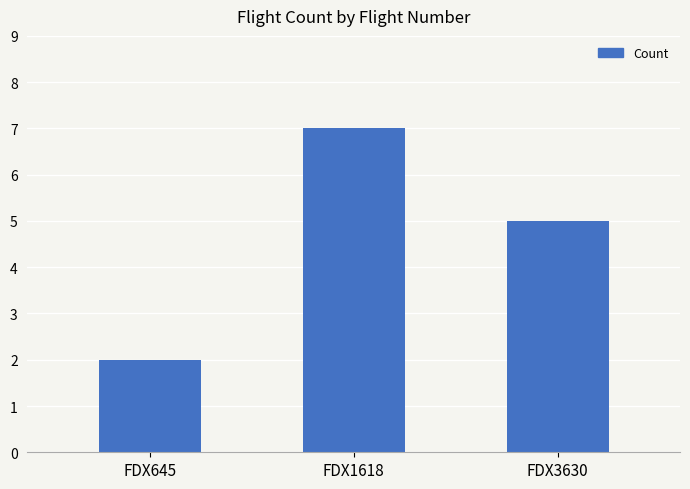

The value at FDX645 is 2. True or false?

True